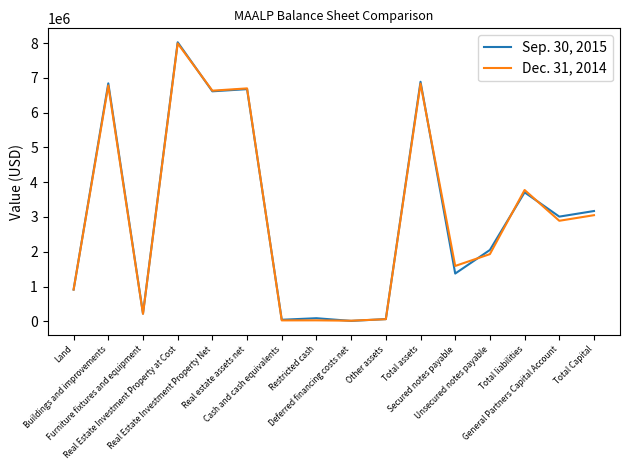

What is the difference between the maximum and minimum values in the Sep. 30, 2015 series?

8011637